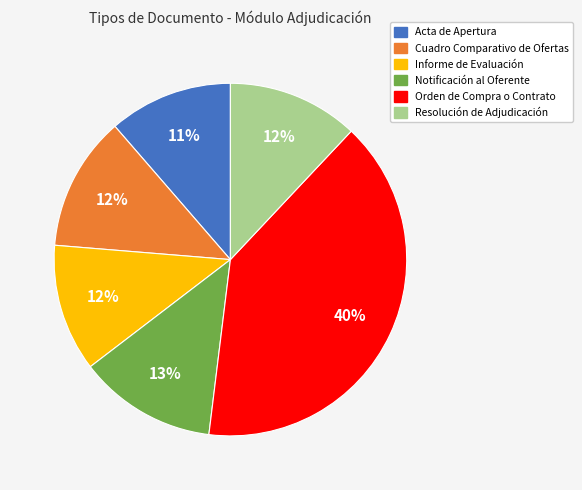

To the nearest percent, what is the combined percentage of Informe de Evaluación and Orden de Compra o Contrato?

52%